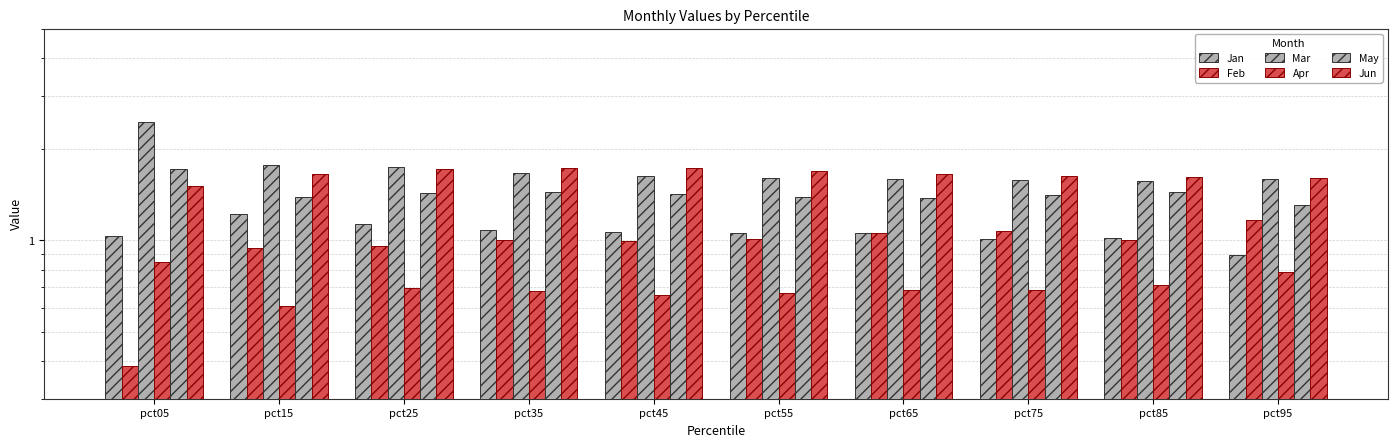

What is the smallest value displayed?

0.4